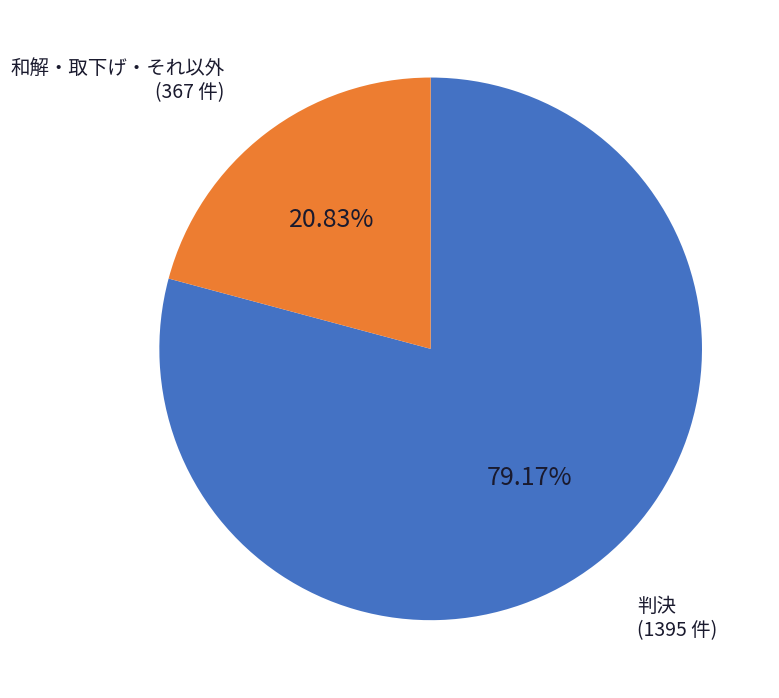

How many slices are in this pie chart?

2